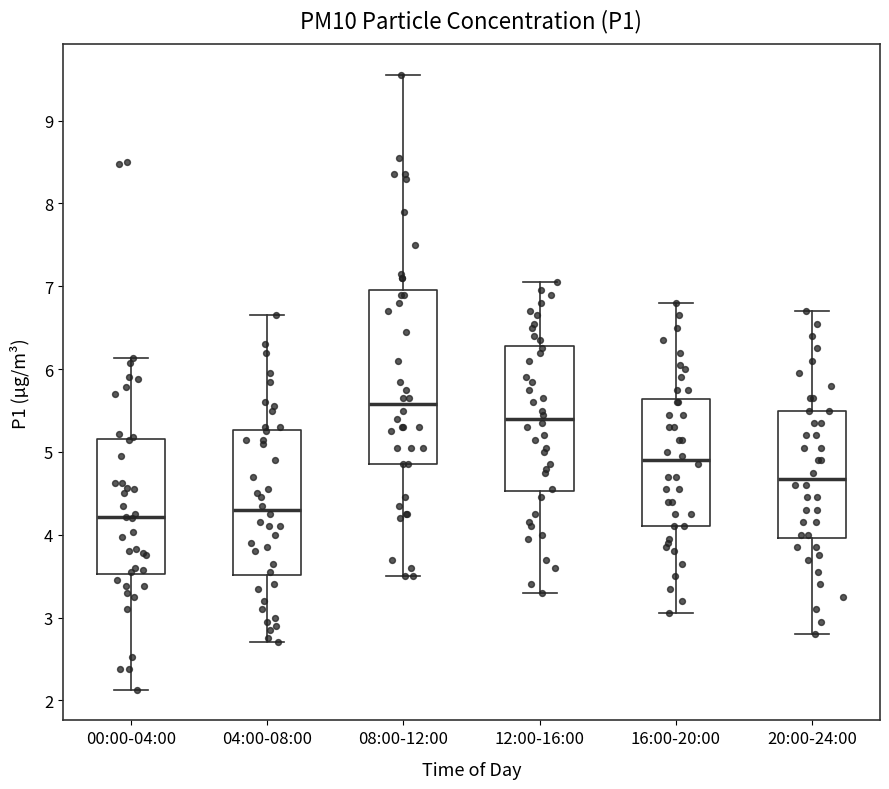

Where does the median line of the box for 20:00-24:00 sit on the y-axis? The values are not printed on the chart, so give them approximately, as read against the axis.

4.7